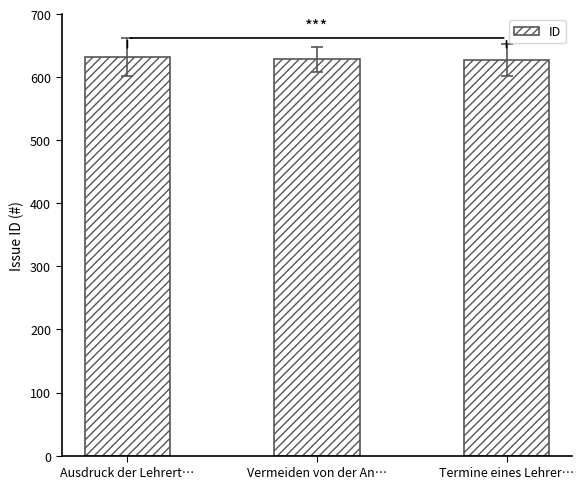

What is the greatest value displayed?

632